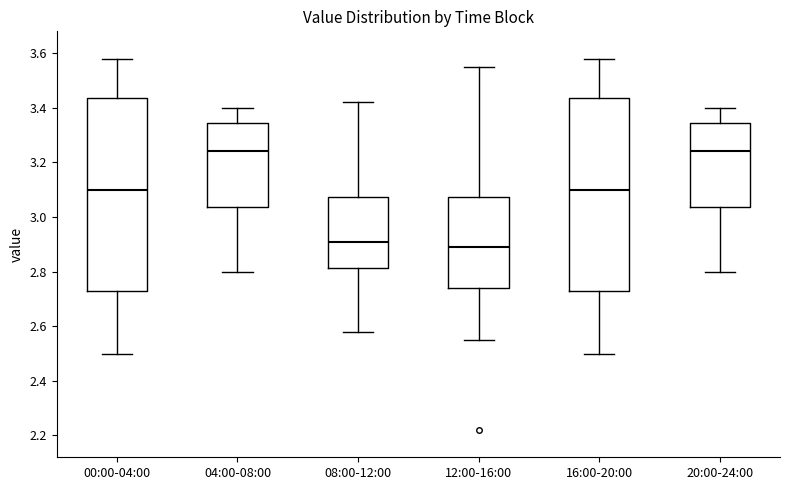

Where is the lower edge of the box for 04:00-08:00 on the y-axis? The values are not printed on the chart, so give them approximately, as read against the axis.

3.04